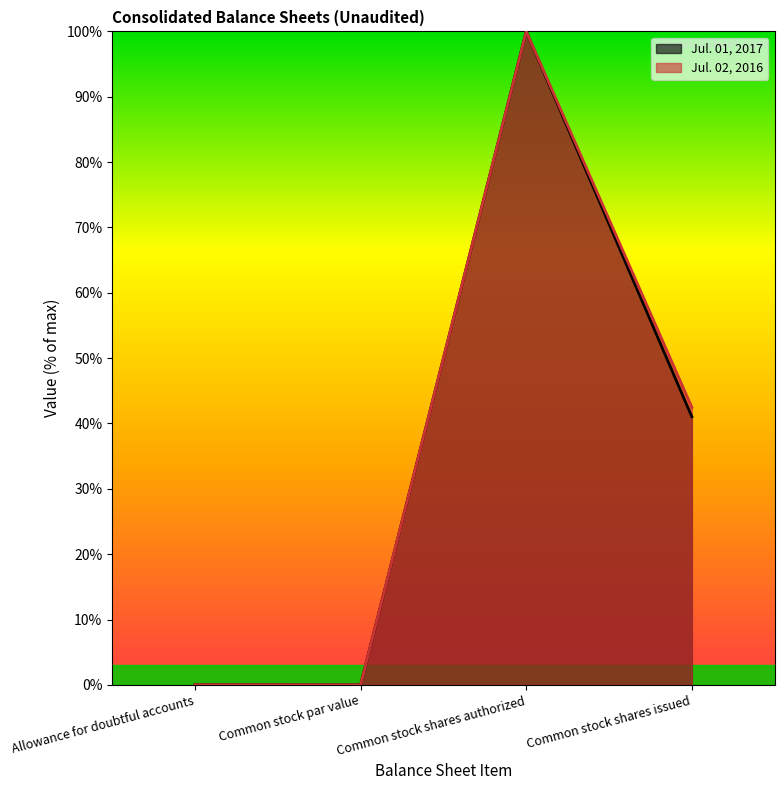

At which label does Jul. 02, 2016 reach its minimum?

Common stock par value